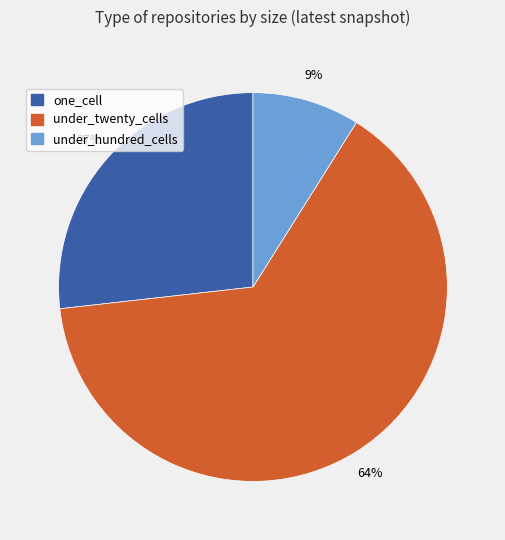

What is the smallest slice in the pie chart?

under_hundred_cells